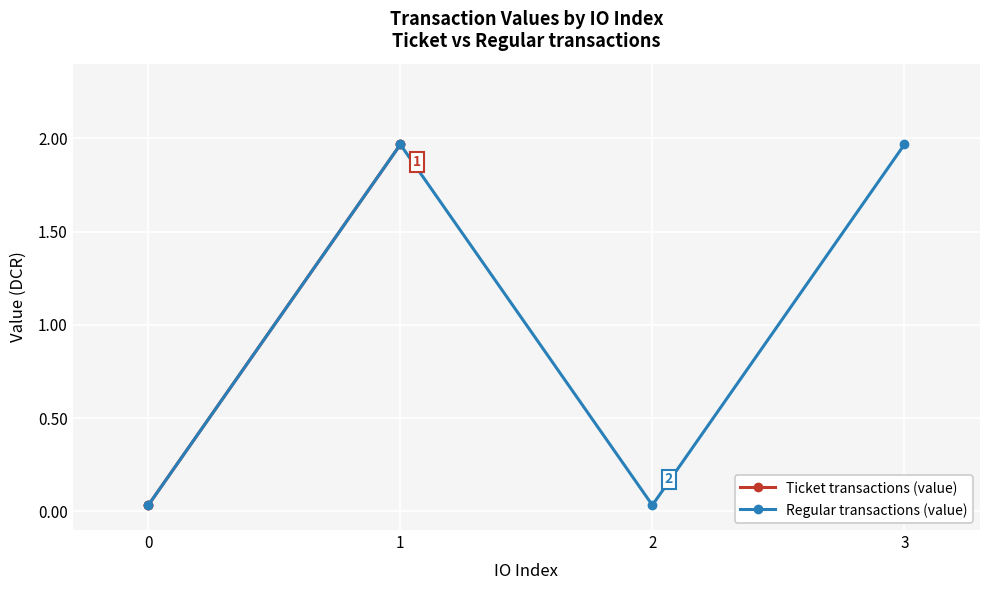

In Regular transactions (value), how many points are higher than both neighbors (excluding endpoints)?

1